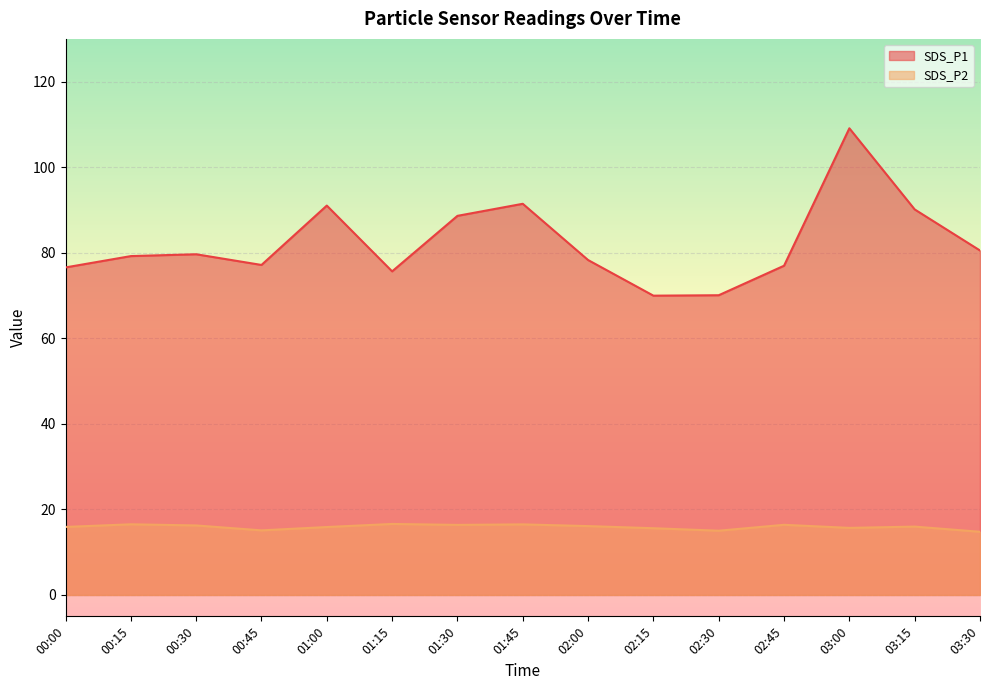

Between 03:15 and 02:15, which is larger?

03:15